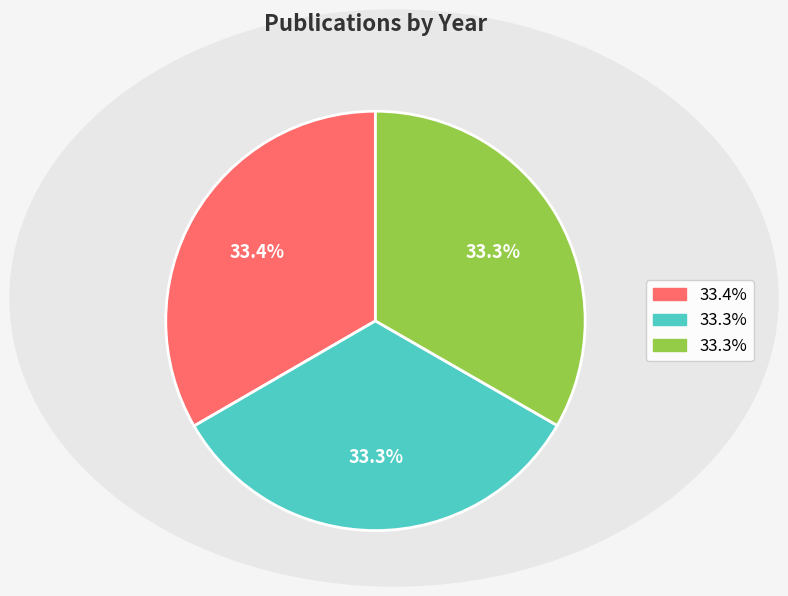

Does any single category account for the majority?

No